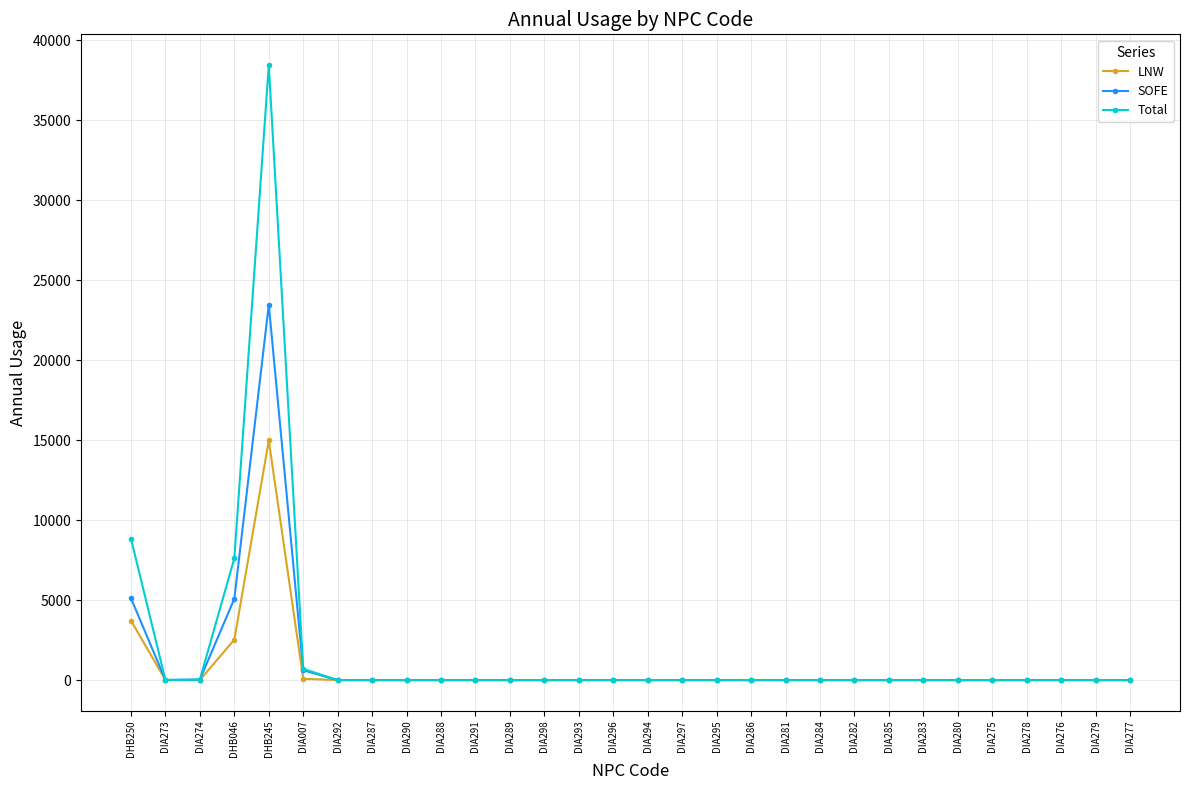

At which category does LNW reach its first local peak?

DHB245